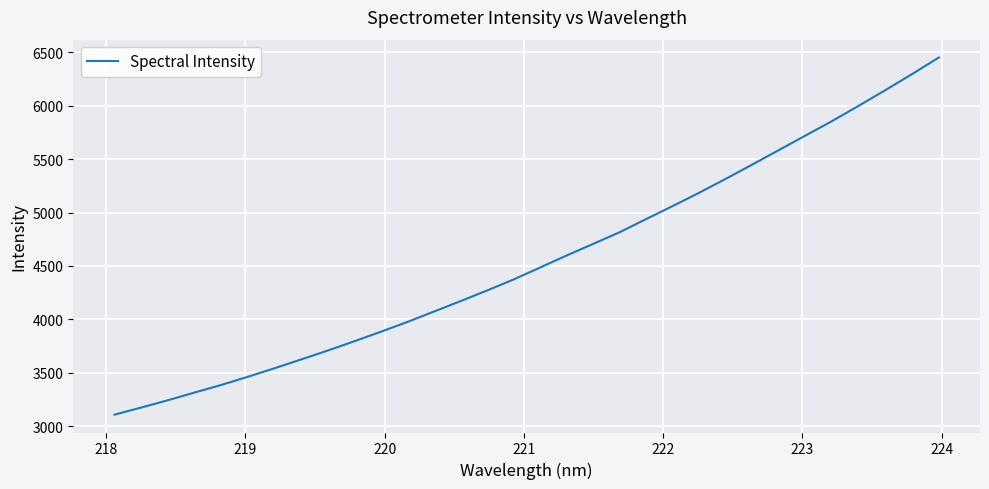

What is the greatest value displayed?

6450.5